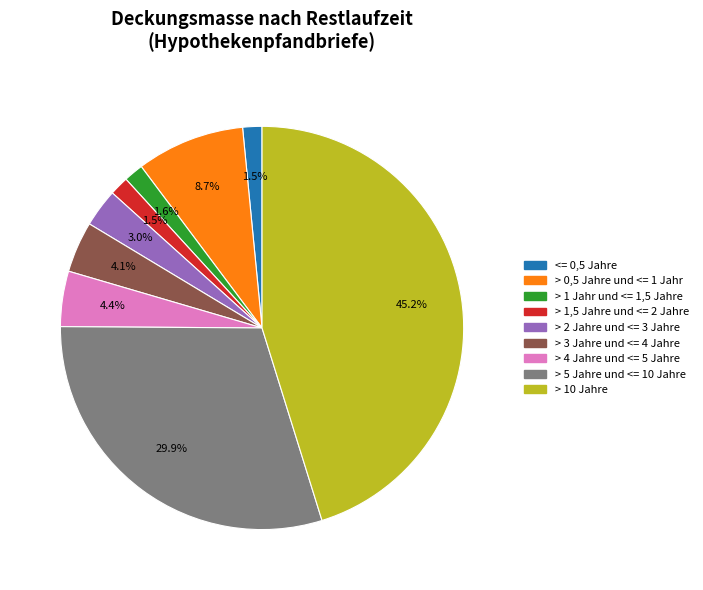

Is there a majority slice in this chart?

No